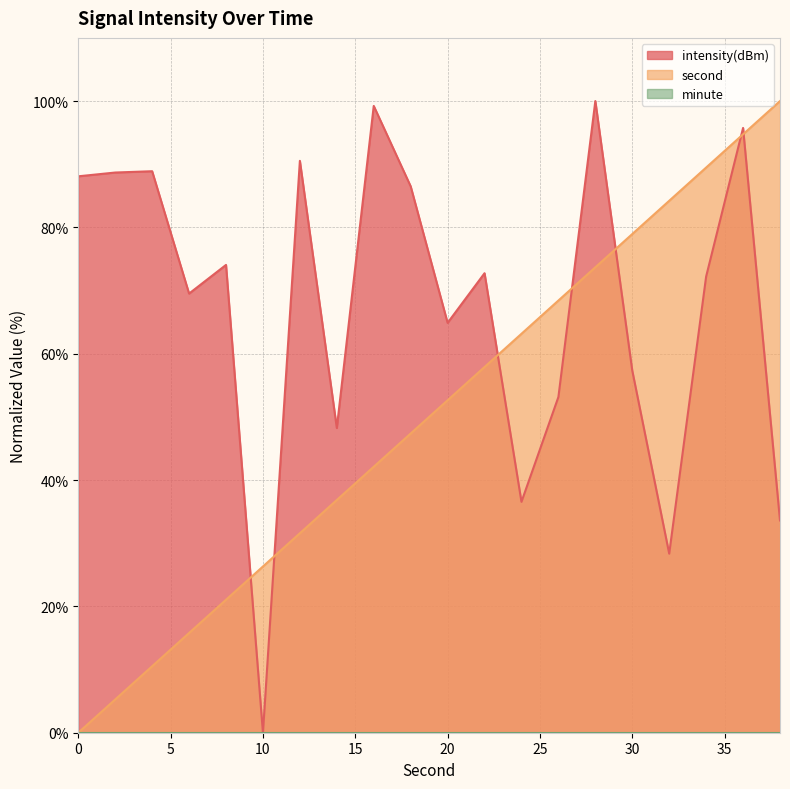

Which series has the largest total across all categories?

intensity(dBm)